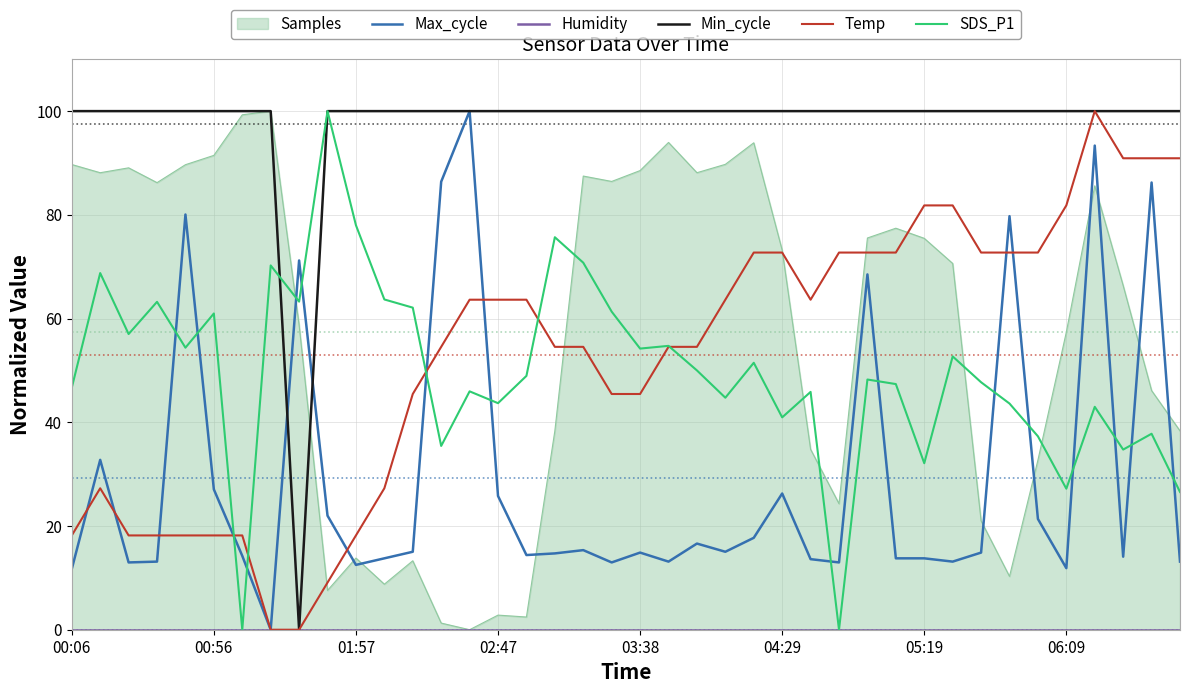

After their last crossing, which series has the higher values: Max_cycle or SDS_P1?

SDS_P1